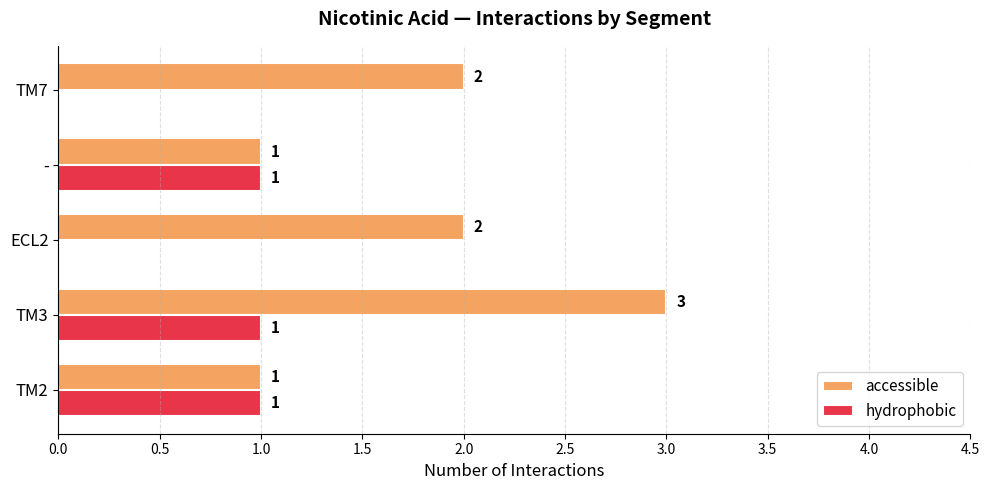

At which category is the sum across all series the highest?

TM3